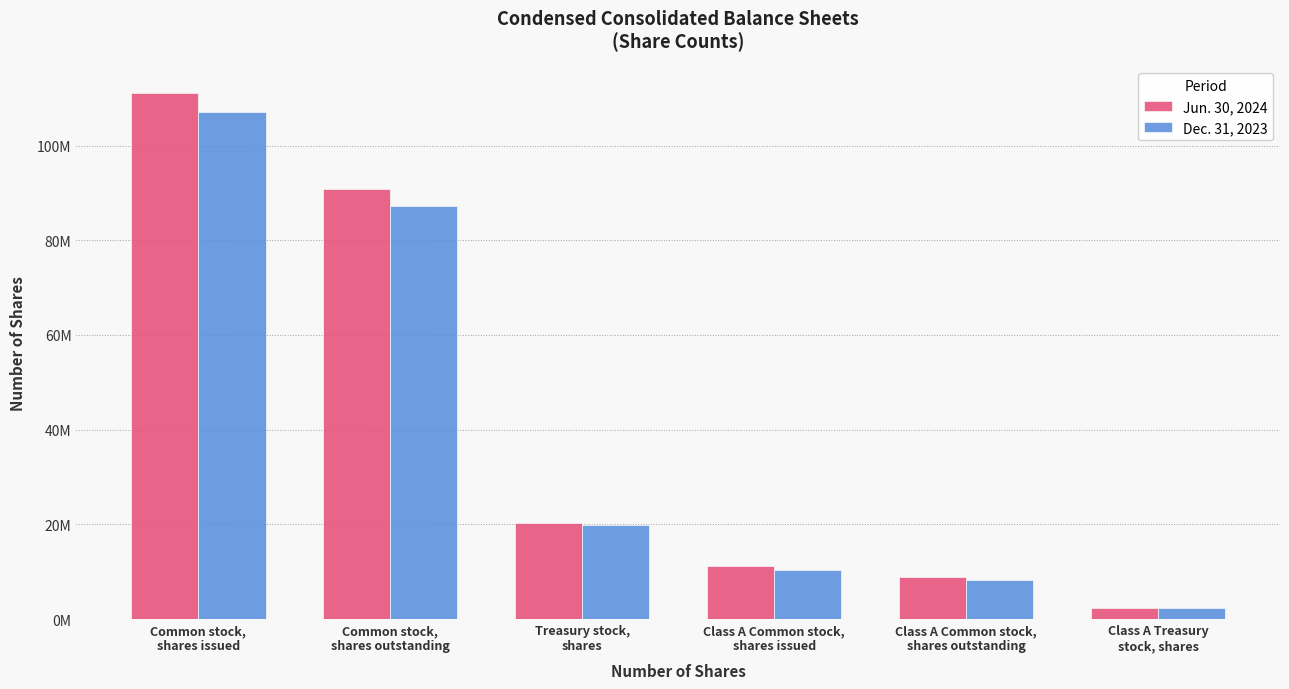

At how many categories does at least one series exceed 85116578?

2